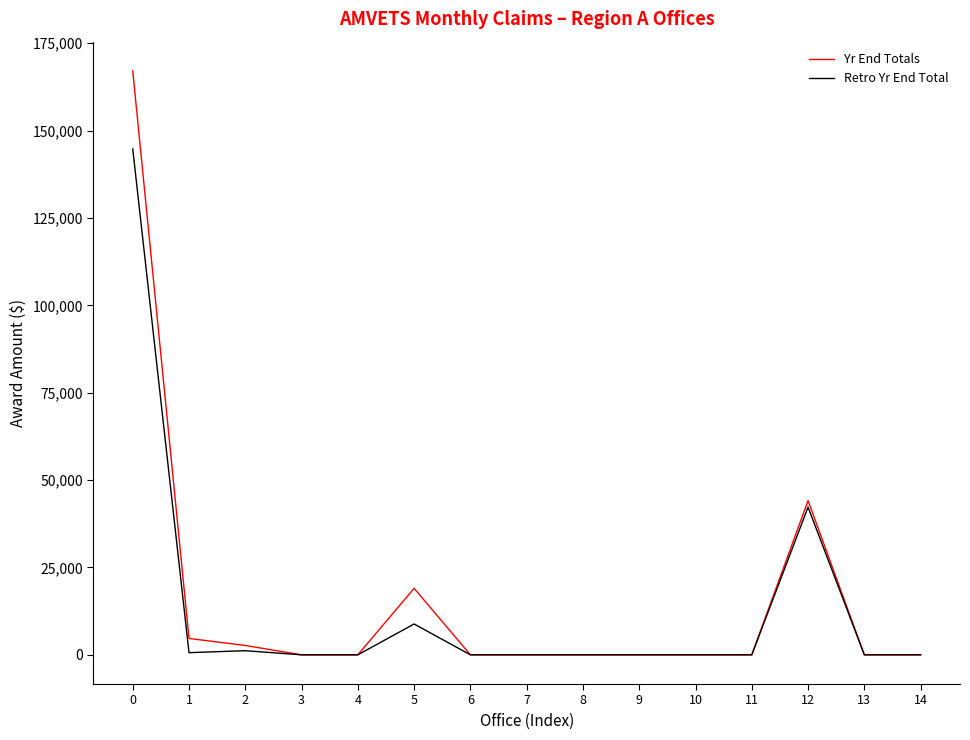

What is the difference between the Yr End Totals values at 5 and 11?

19029